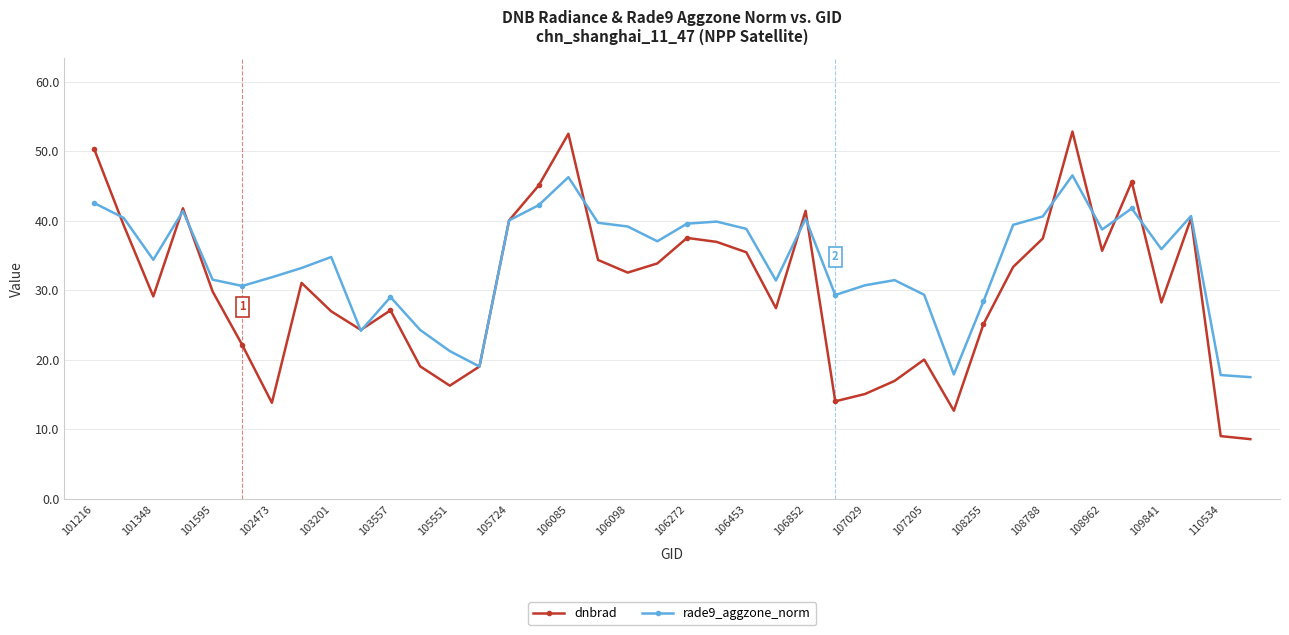

What are all the series names shown in the legend?

dnbrad, rade9_aggzone_norm